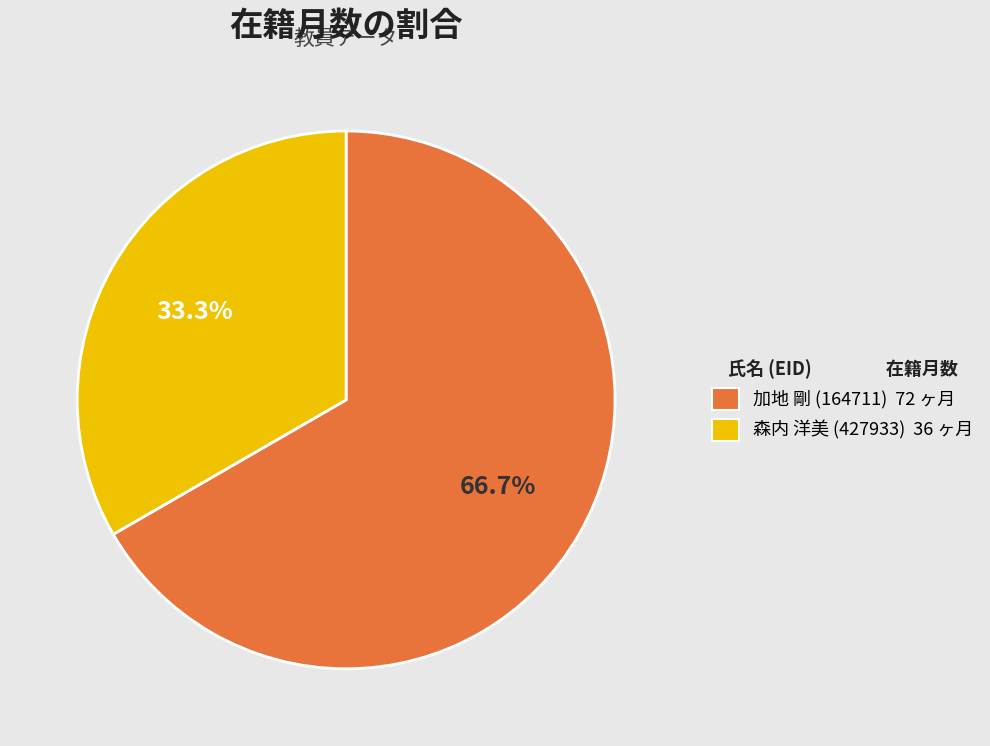

Count the number of slices in the pie.

2